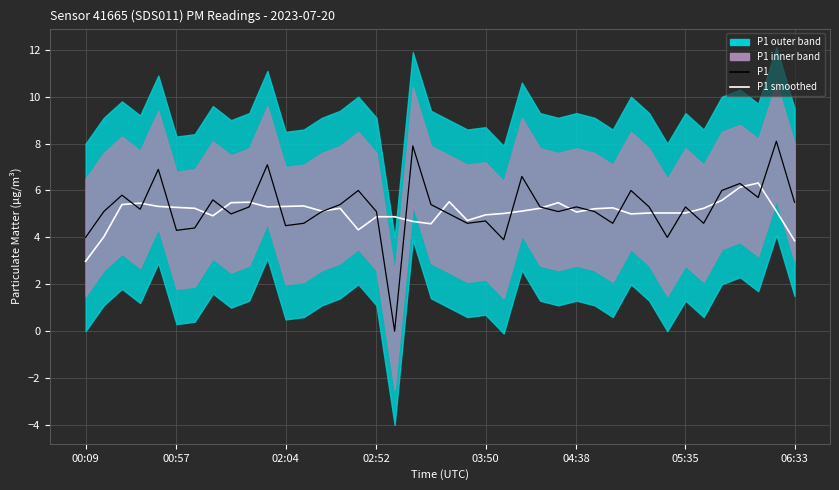

What is the total value across all series at 23?

8.9